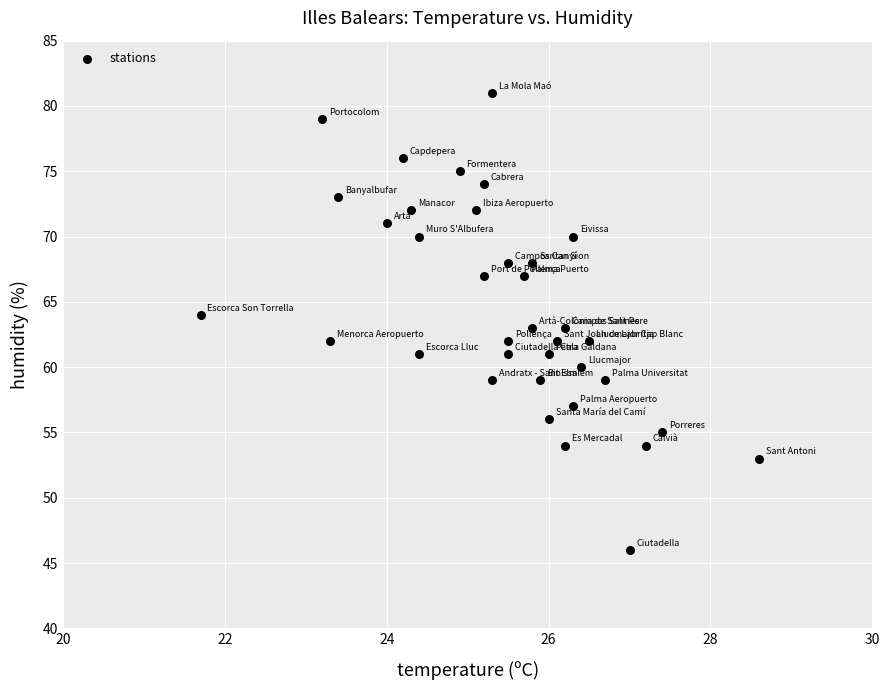

What is the range of Y values (max minus min)?

35